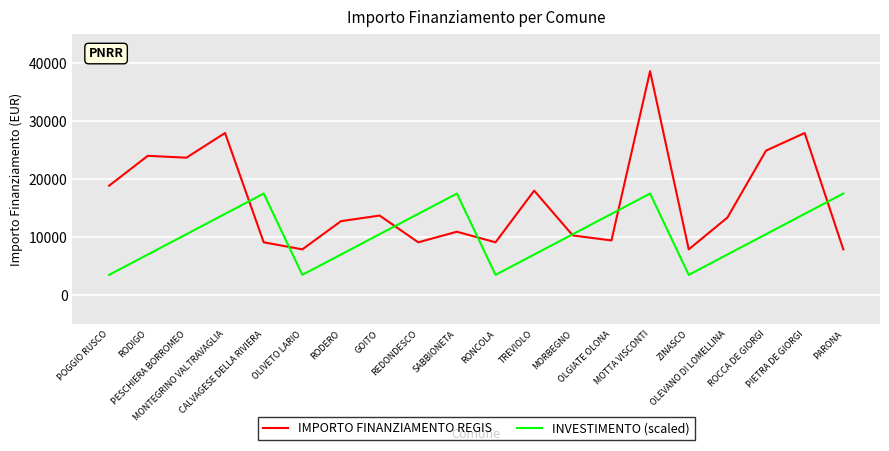

Rank the series by their maximum value, from highest to lowest.

IMPORTO FINANZIAMENTO REGIS, INVESTIMENTO (scaled)